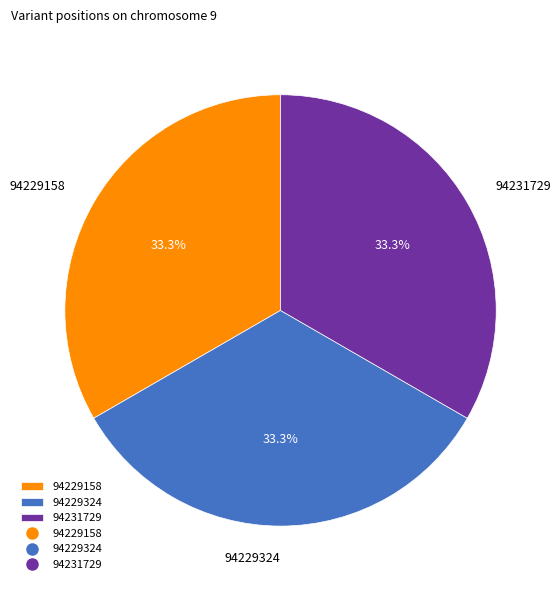

Combined, what portion of the pie is 94229158 and 94229324?

66.7%